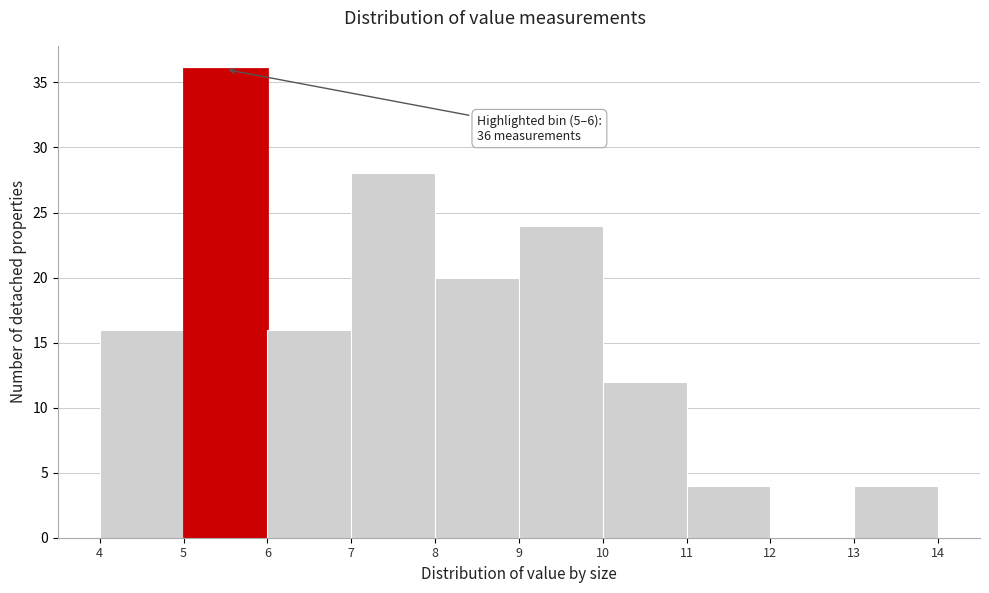

Over which range of the x-axis is the bar tallest?

5 to 6